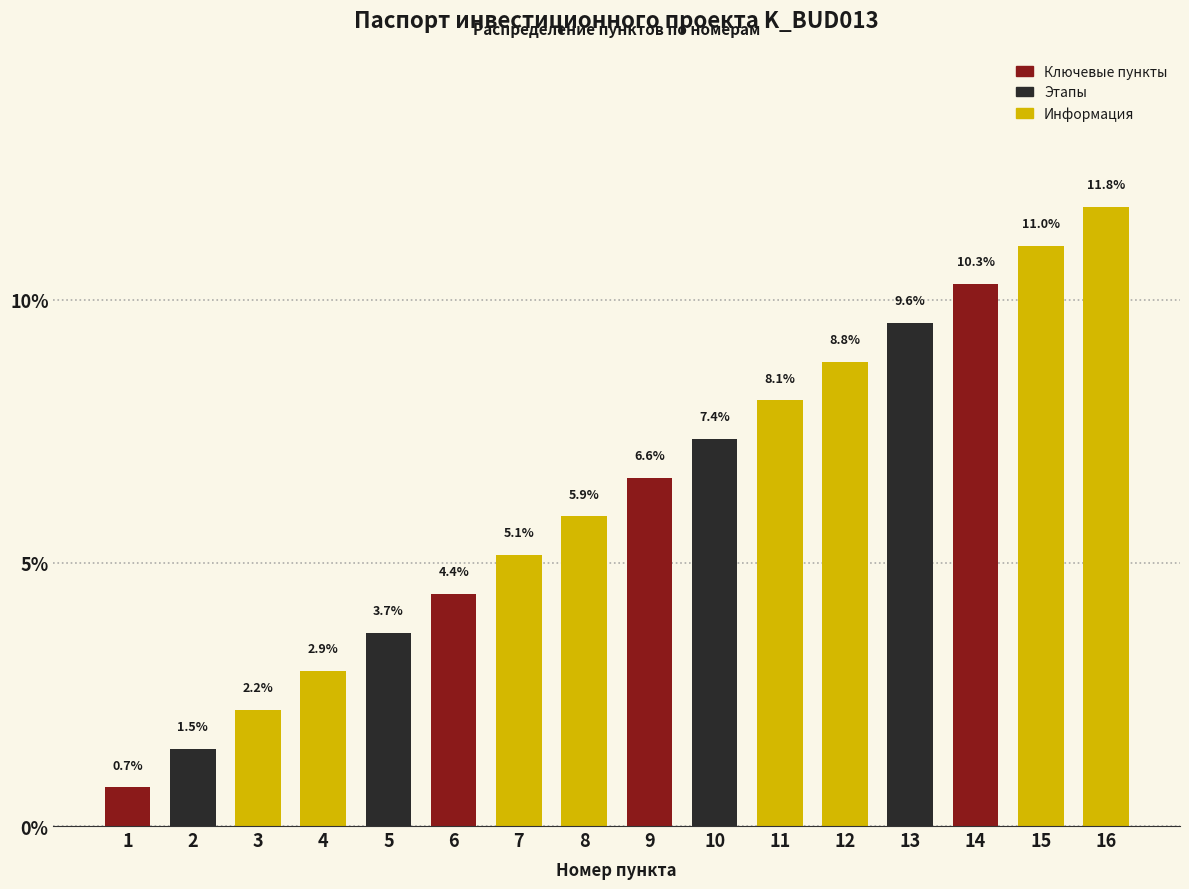

Reading right to left, list all the values displayed in this chart.

16=11.8	15=11.0	14=10.3	13=9.6	12=8.8	11=8.1	10=7.4	9=6.6	8=5.9	7=5.1	6=4.4	5=3.7	4=2.9	3=2.2	2=1.5	1=0.7